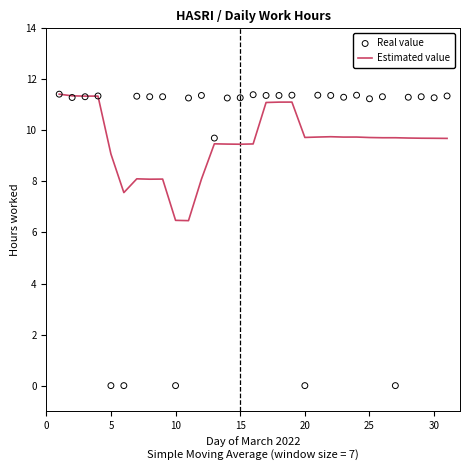

Is it true that Estimated value equals 6.6 at 15?

False